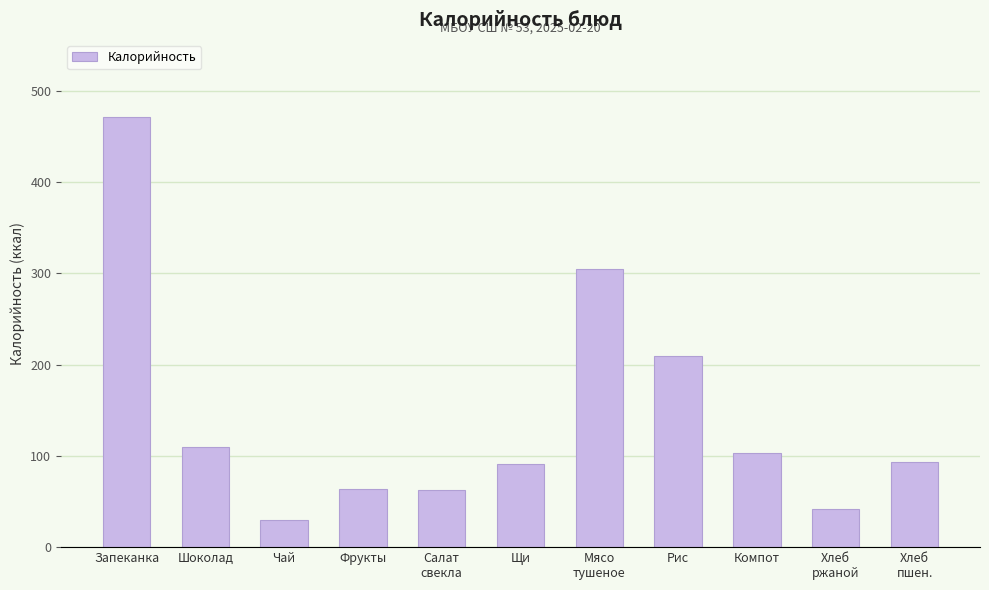

The chart shows a value of 93.5 at Хлеб
пшен.. True or false?

True